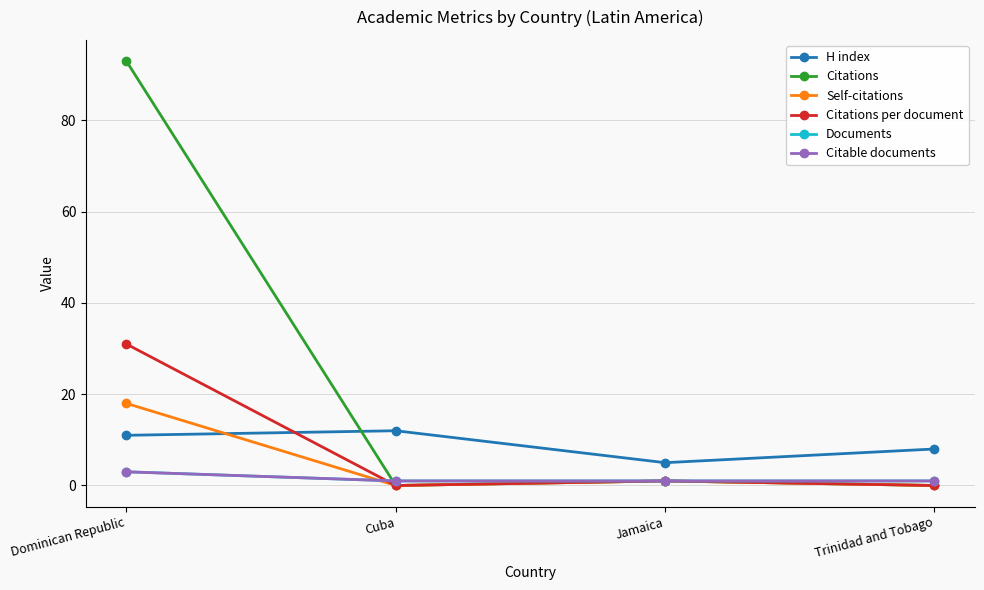

Is this an area chart (filled region under the line)?

No